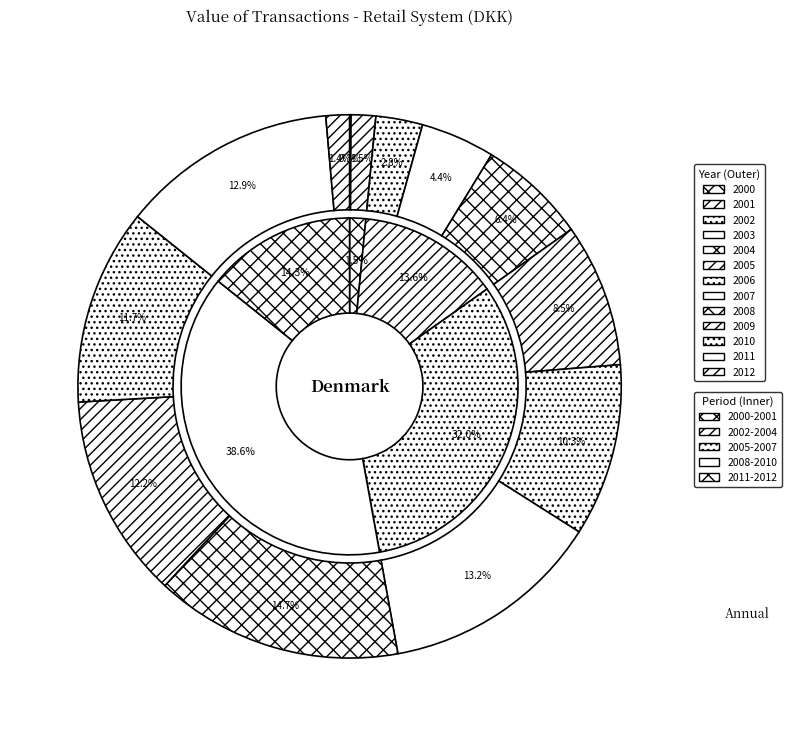

How many segments does this pie chart have?

13